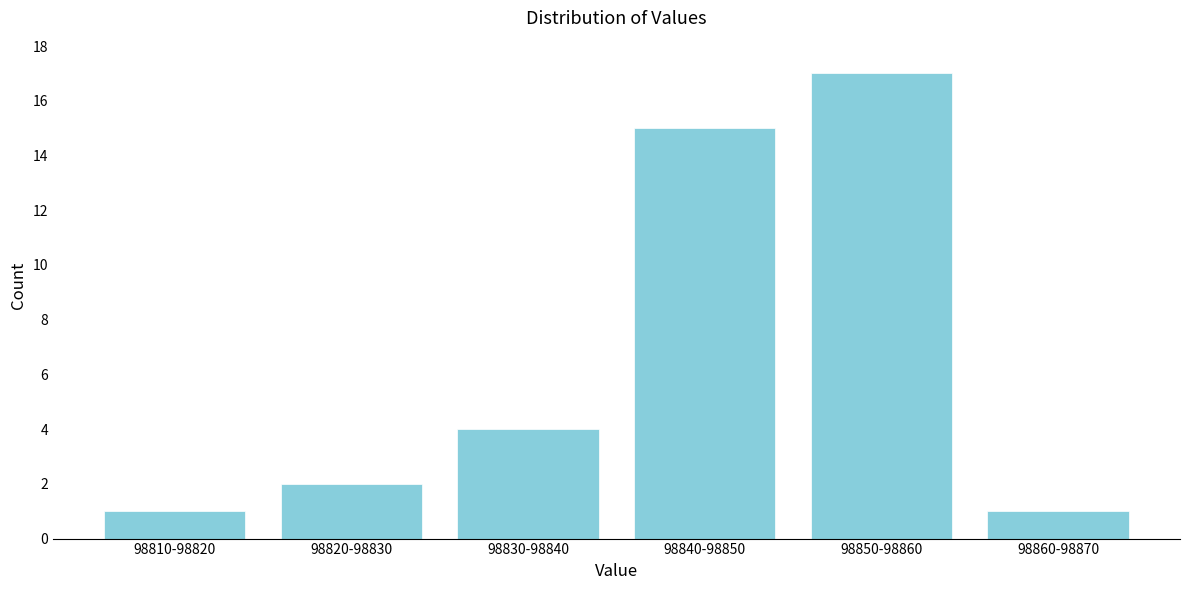

Reading left to right, extract all data points from this chart.

98810-98820=1	98820-98830=2	98830-98840=4	98840-98850=15	98850-98860=17	98860-98870=1